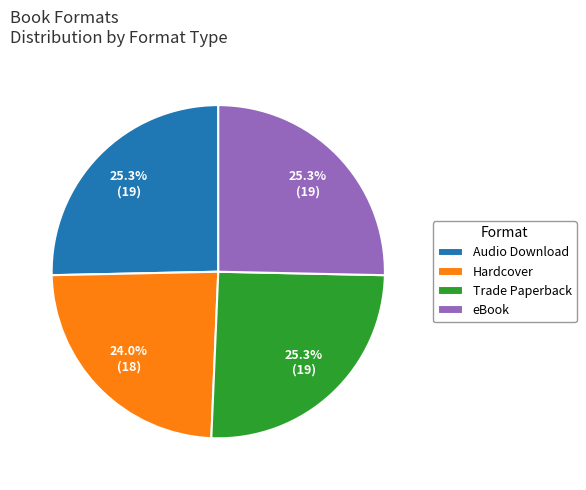

Combined, what portion of the pie is Hardcover and Audio Download?

49.3%